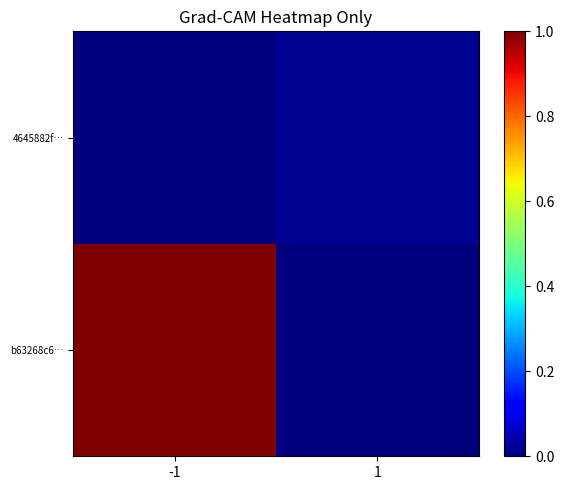

What is the total value across all series at -1?

1.0